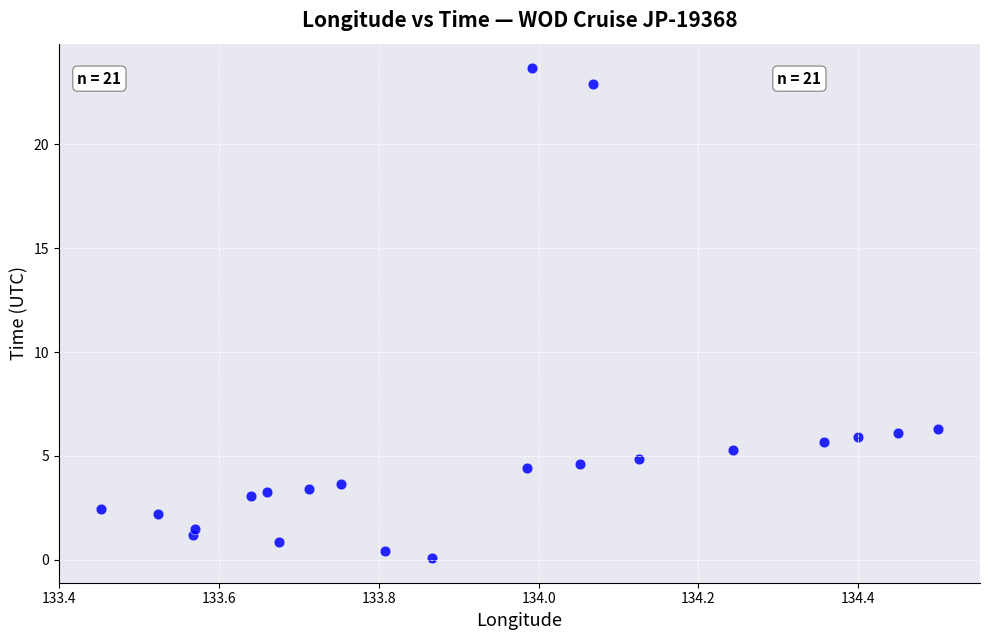

What is the range of Y values (max minus min)?

23.6